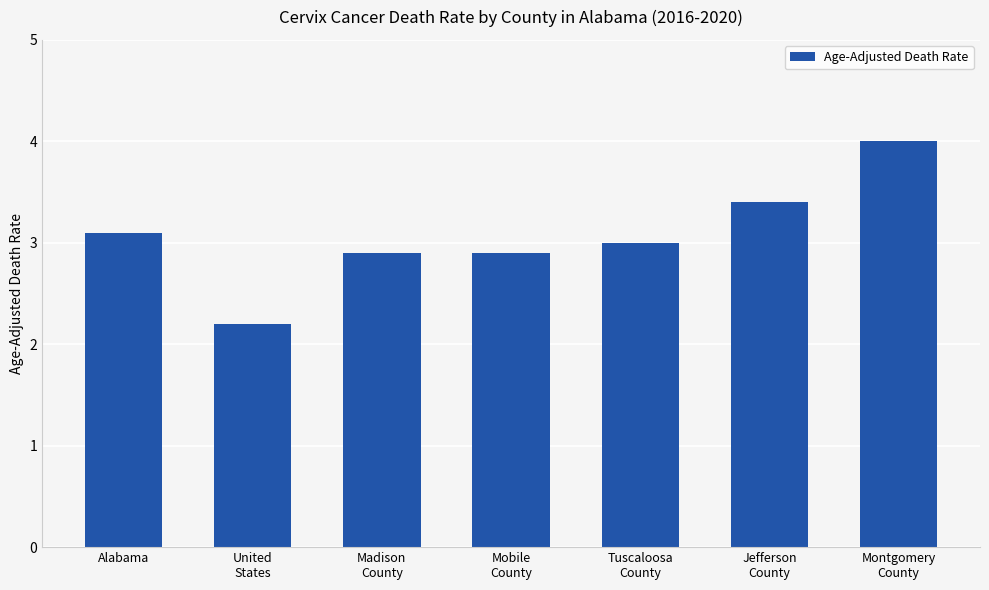

Reading right to left, list all the values displayed in this chart.

4.0	3.4	3.0	2.9	2.9	2.2	3.1